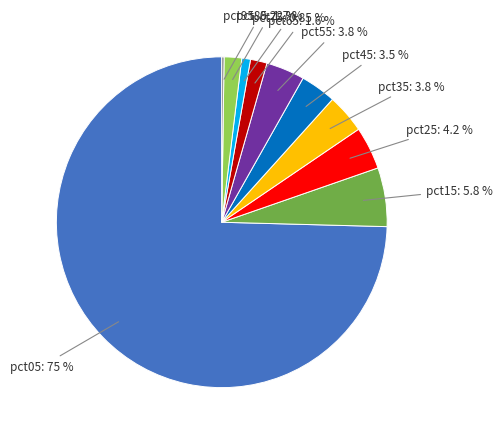

Is there a majority slice in this chart?

Yes